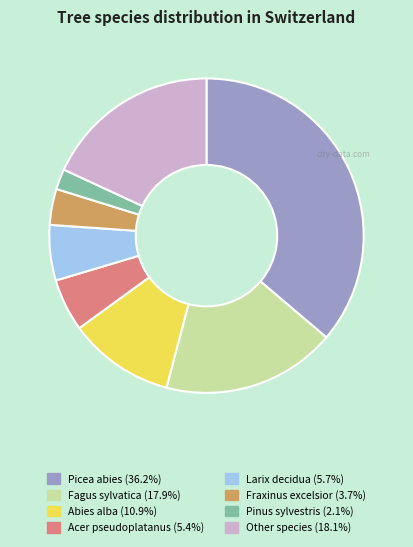

Does Other species account for over 50% of the chart?

No